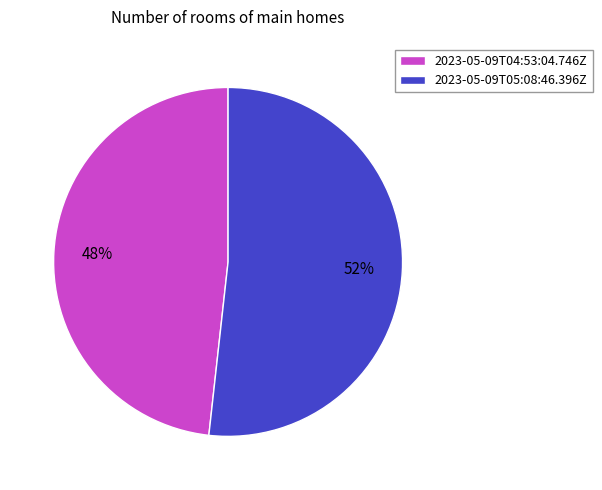

Combined, do 2023-05-09T05:08:46.396Z and 2023-05-09T04:53:04.746Z account for over 50%?

Yes